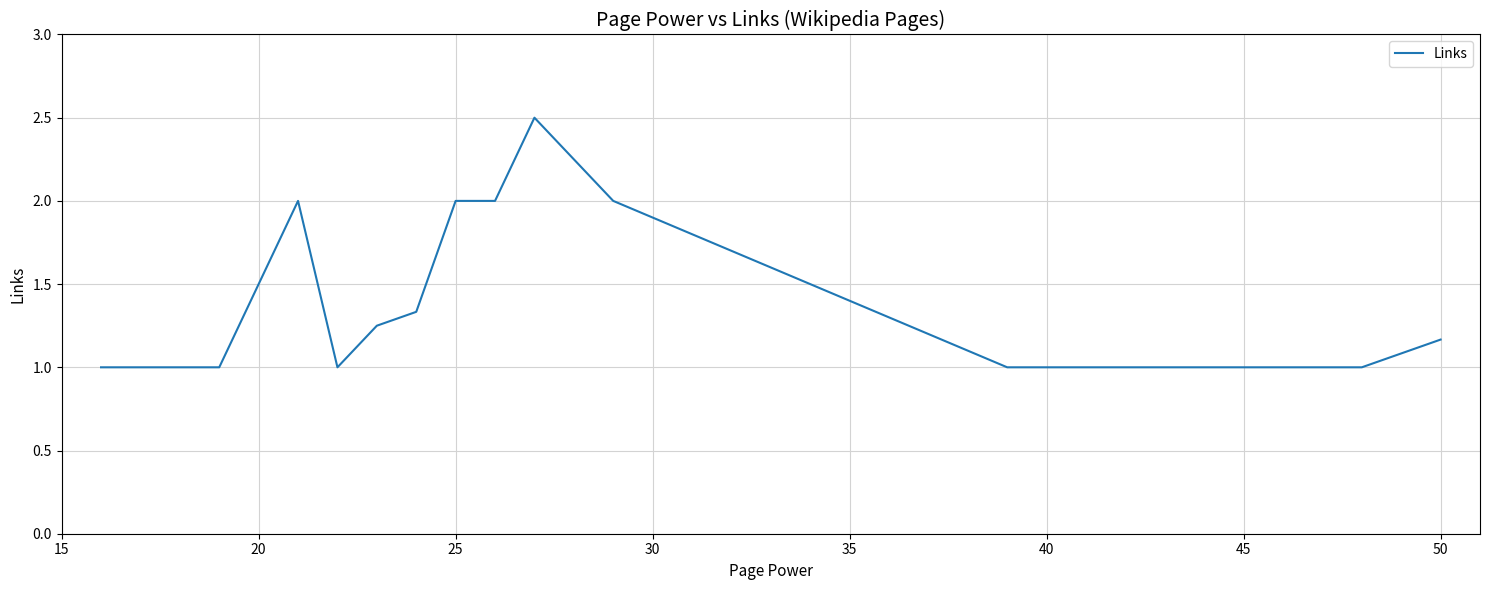

What is the maximum value shown in the chart?

2.5